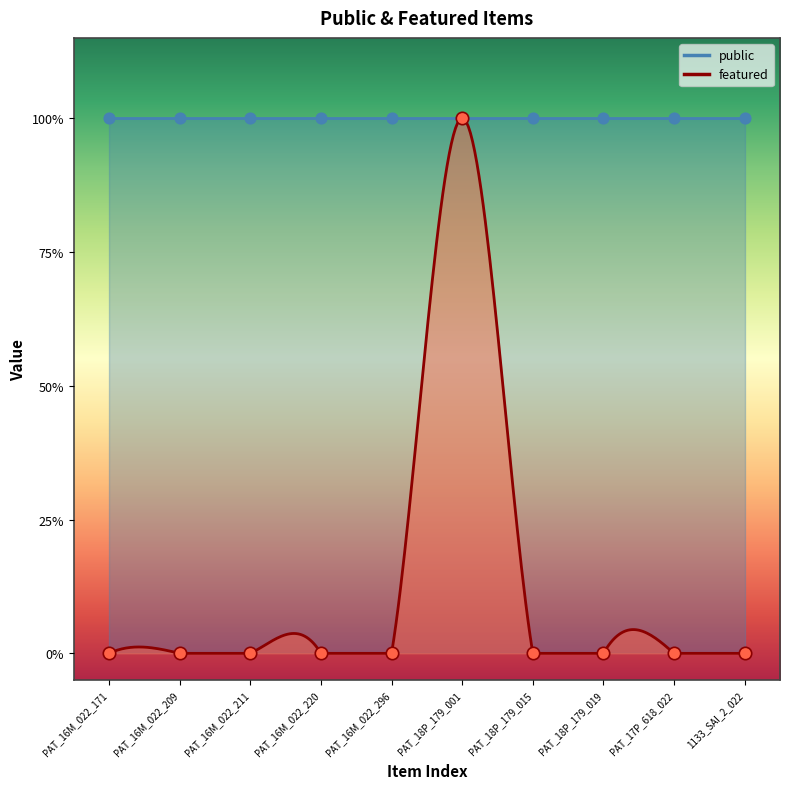

Between PAT_16M_022_211 and PAT_18P_179_001, which is larger?

PAT_18P_179_001